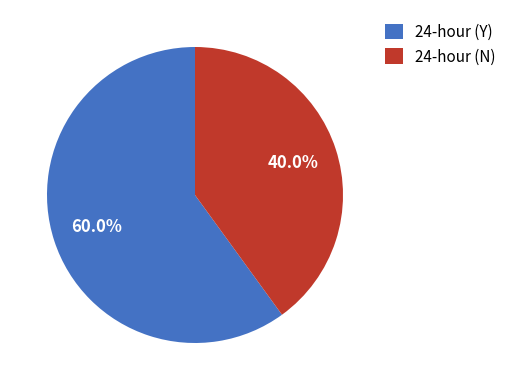

What percentage is NOT represented by 24-hour (N)?

60.0%